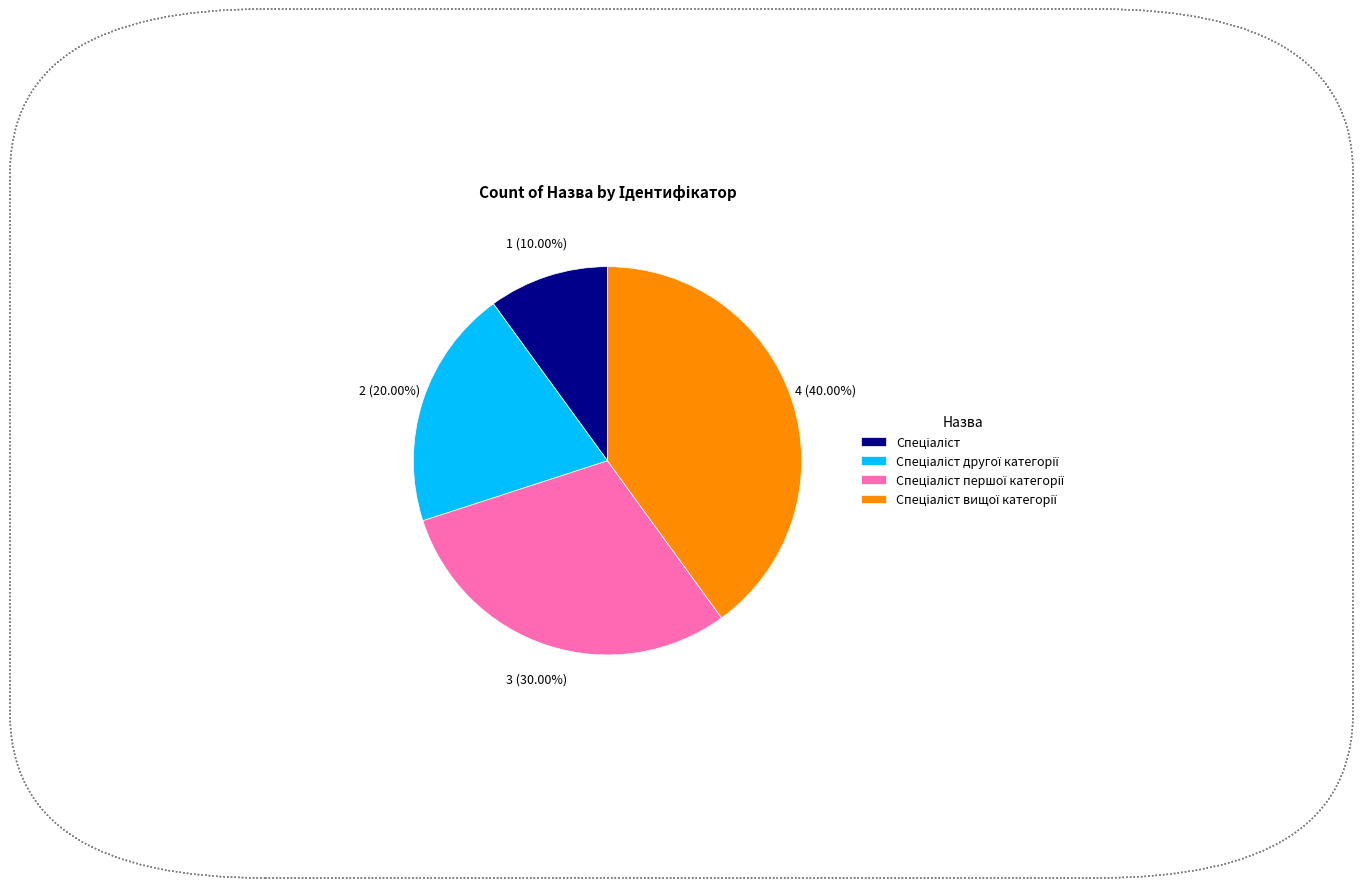

Is there a majority slice in this chart?

No